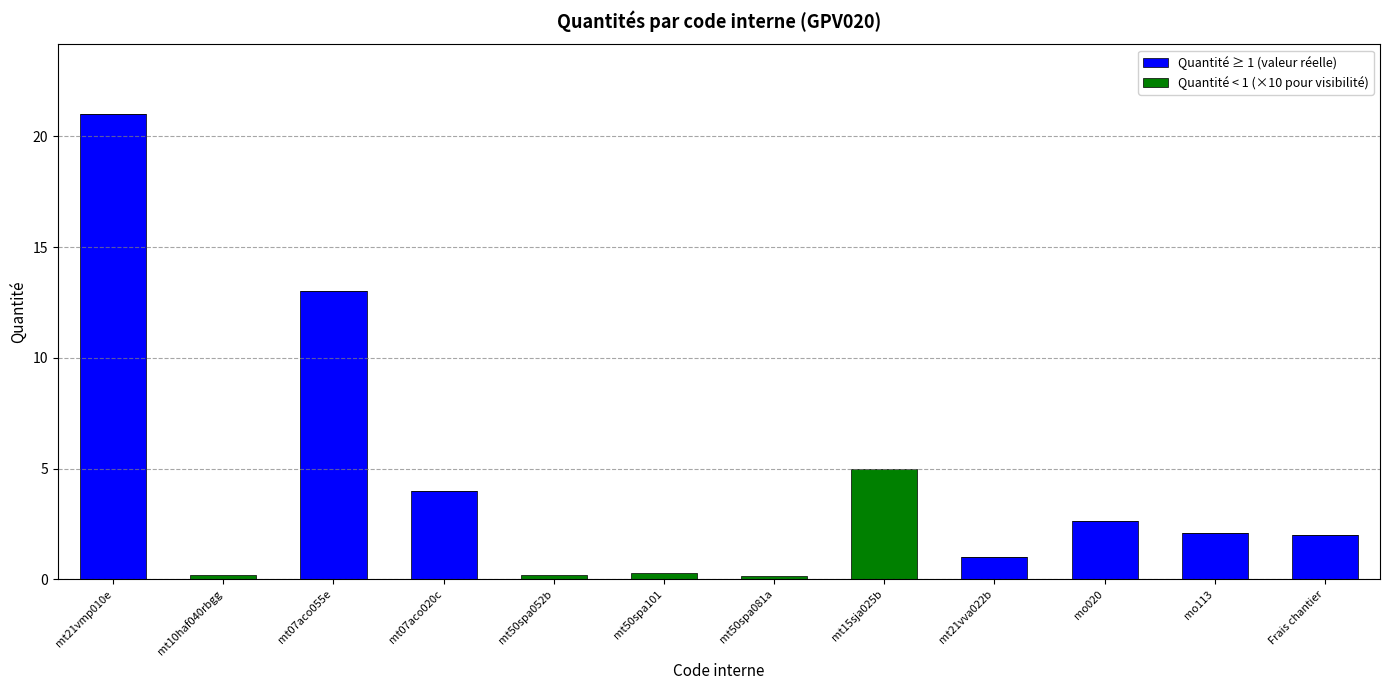

Are the bars grouped side by side (vs. stacked)?

No